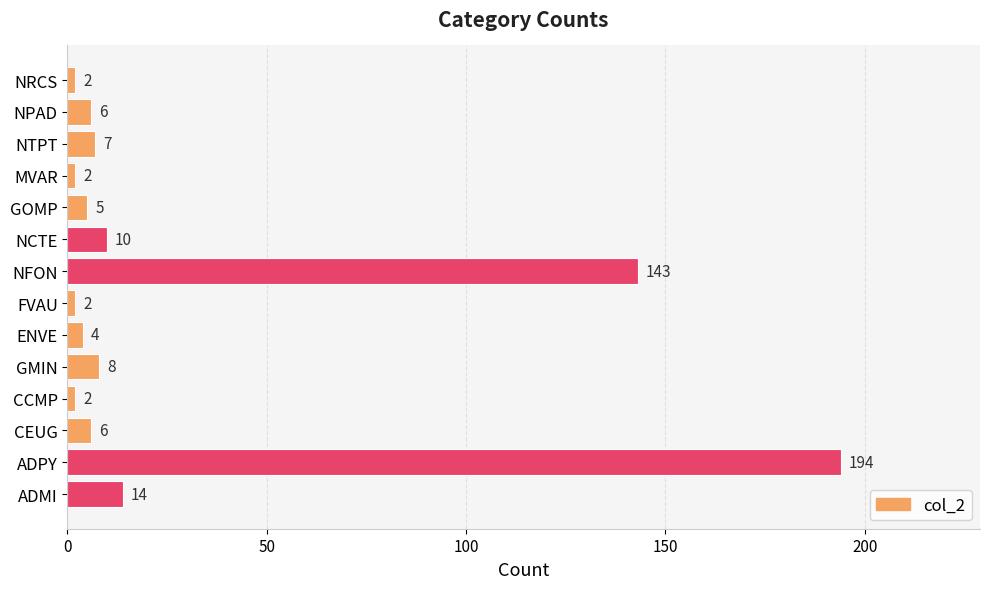

Reading top to bottom, extract all data points from this chart.

NRCS=2	NPAD=6	NTPT=7	MVAR=2	GOMP=5	NCTE=10	NFON=143	FVAU=2	ENVE=4	GMIN=8	CCMP=2	CEUG=6	ADPY=194	ADMI=14